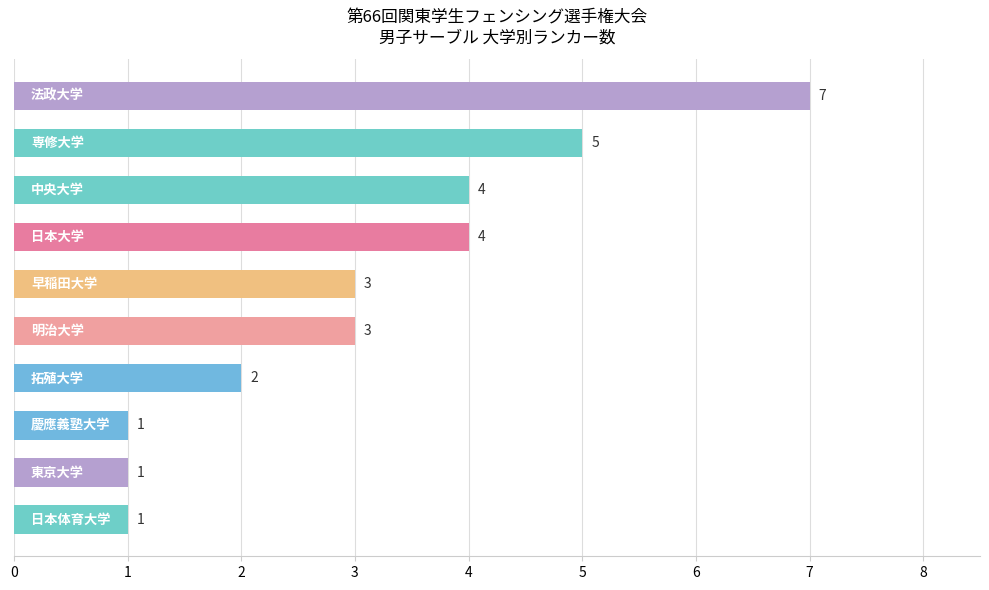

What is the greatest value displayed?

7